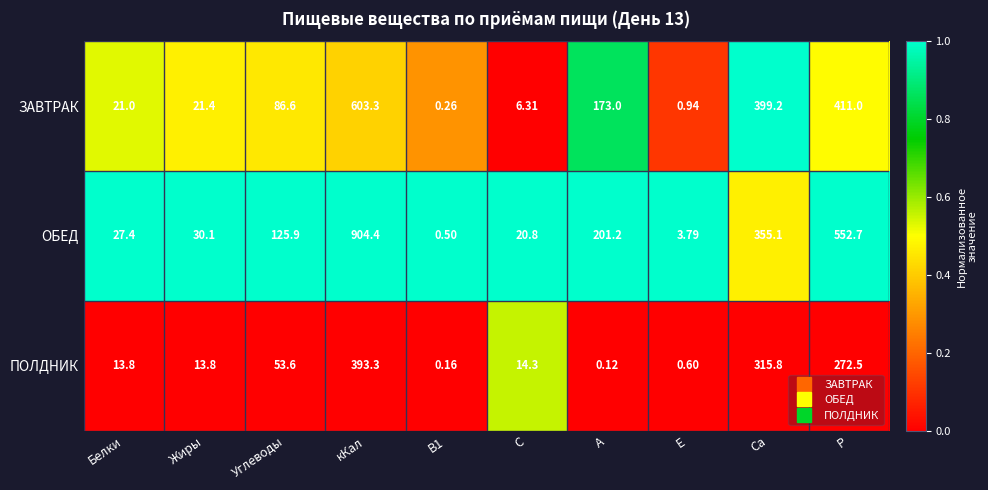

Where is ПОЛДНИК nearest to the value 196?

Р